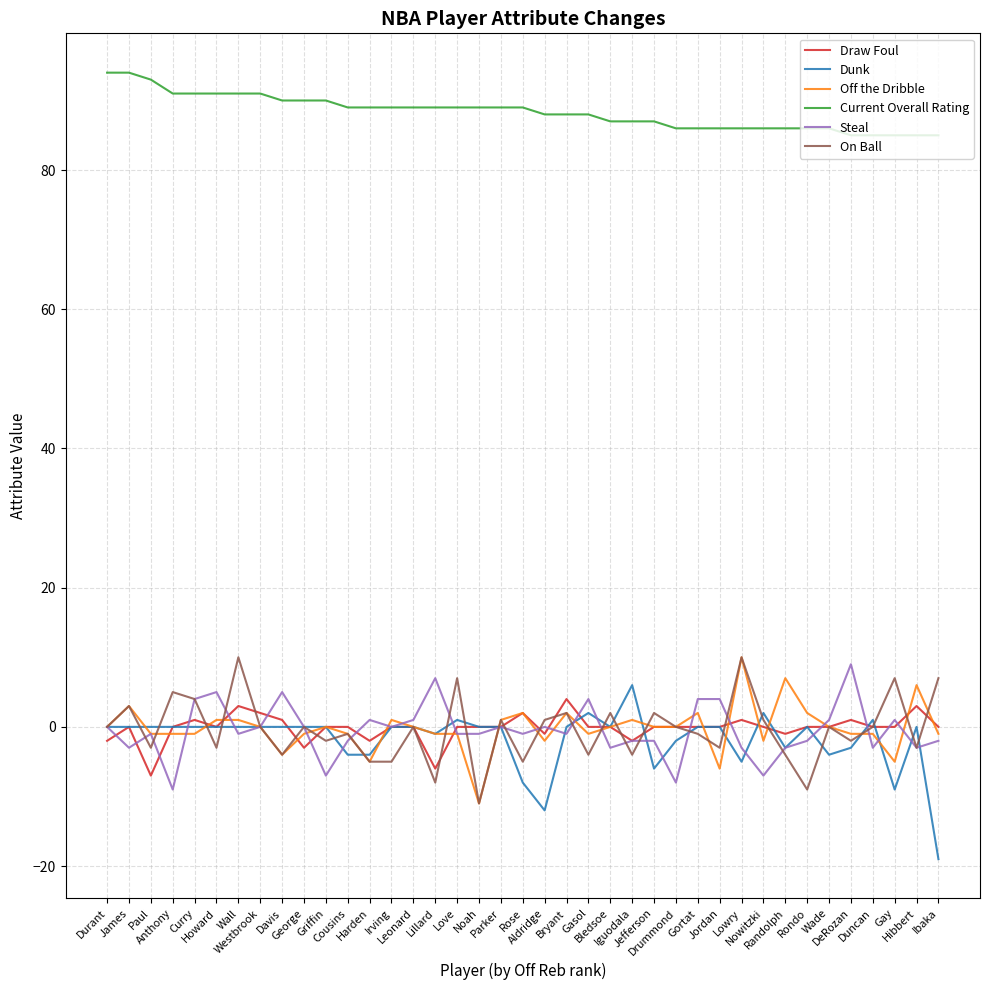

Is the value of Steal at Aldridge greater than the value of On Ball at DeRozan?

Yes